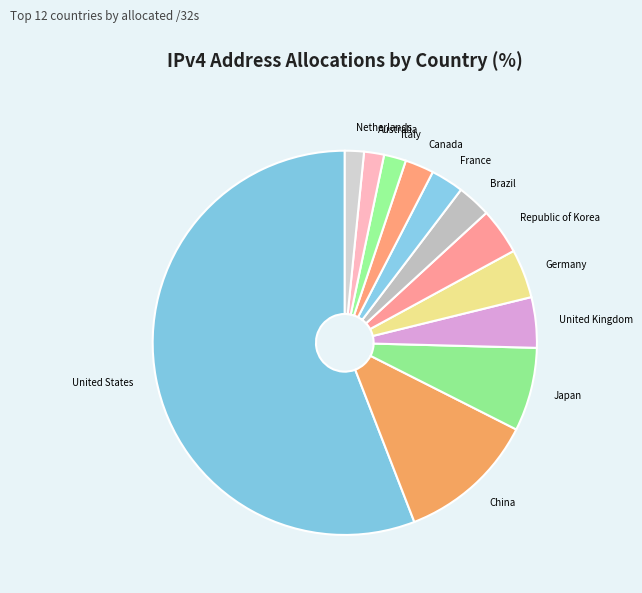

Is United States the majority of the pie?

Yes